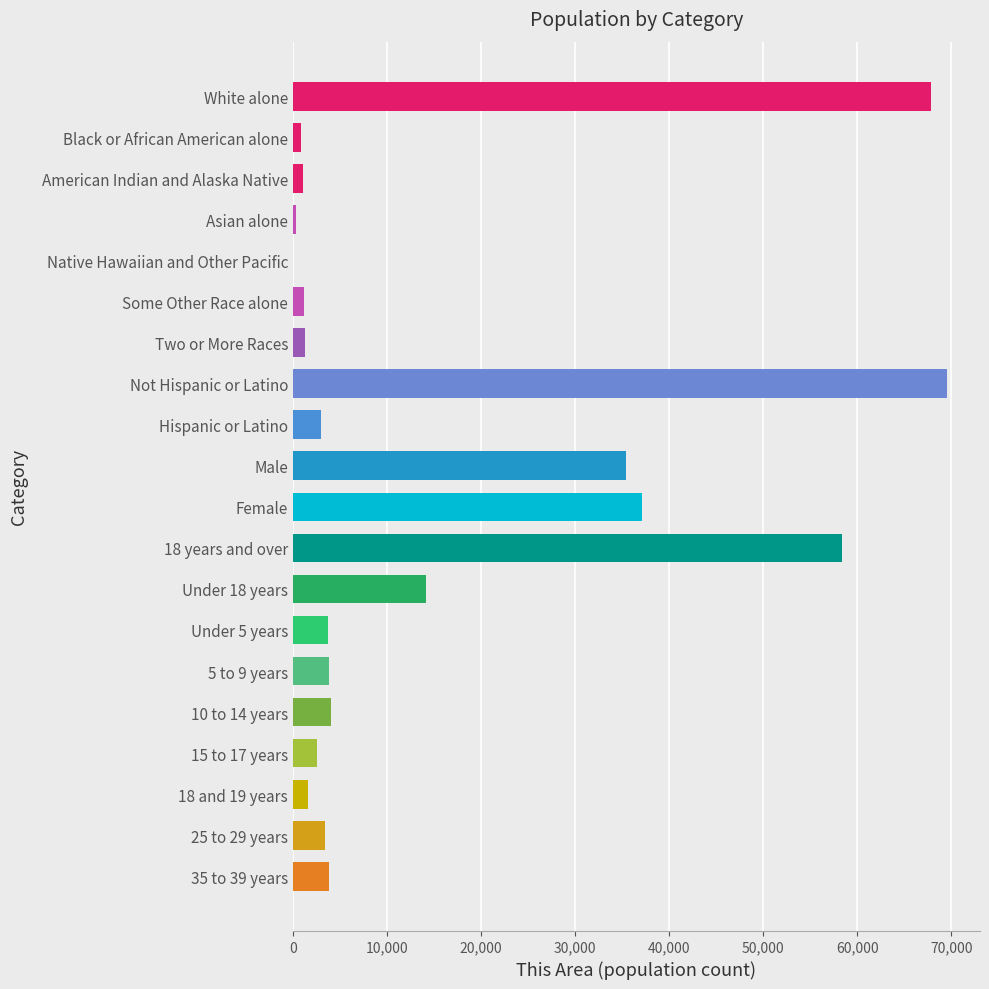

Are the bars horizontal?

Yes